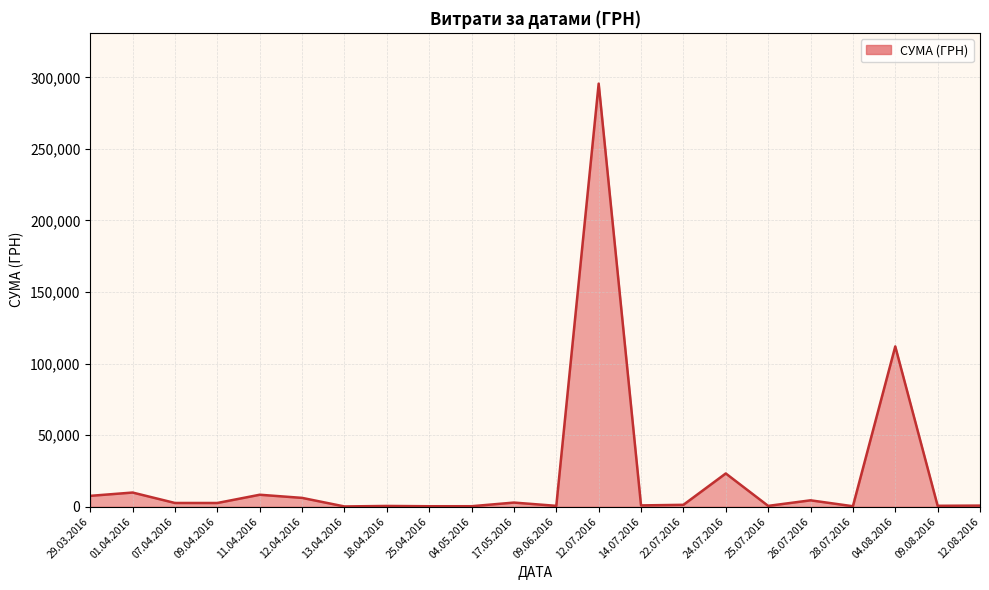

What is the difference between the maximum and minimum values?

295464.7